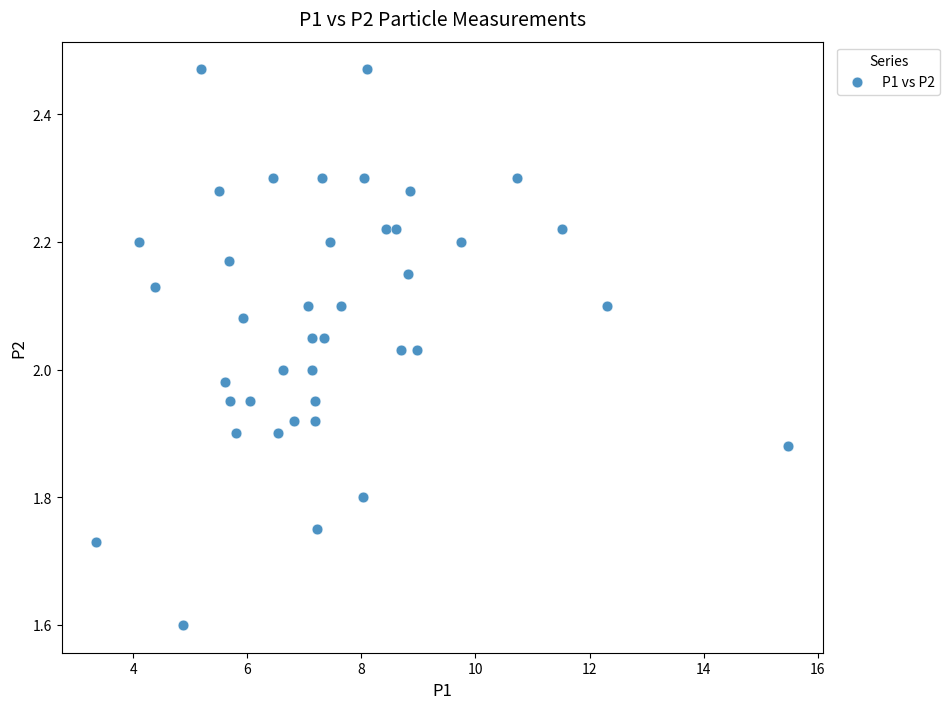

What is the range of Y values (max minus min)?

0.9